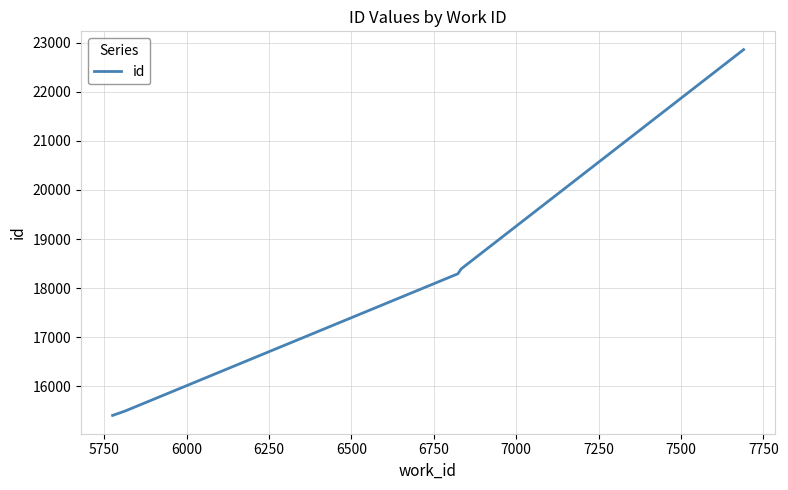

What is the greatest value displayed?

22862.0